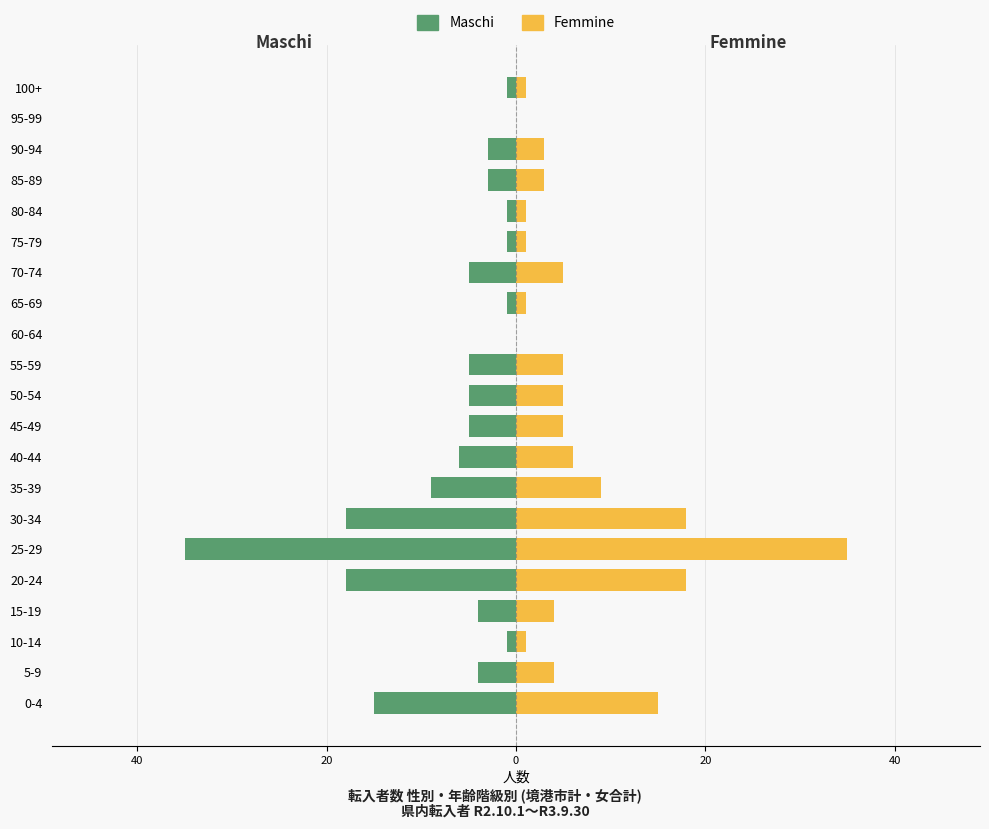

At which label is Maschi closest to -17?

20-24